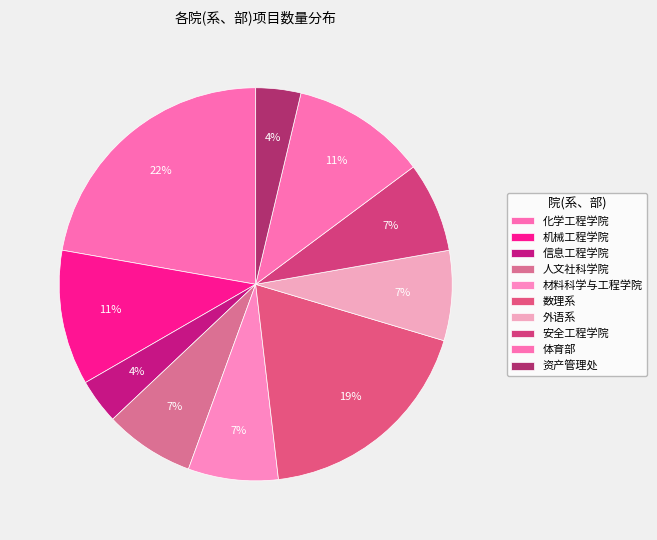

How many segments does this pie chart have?

10